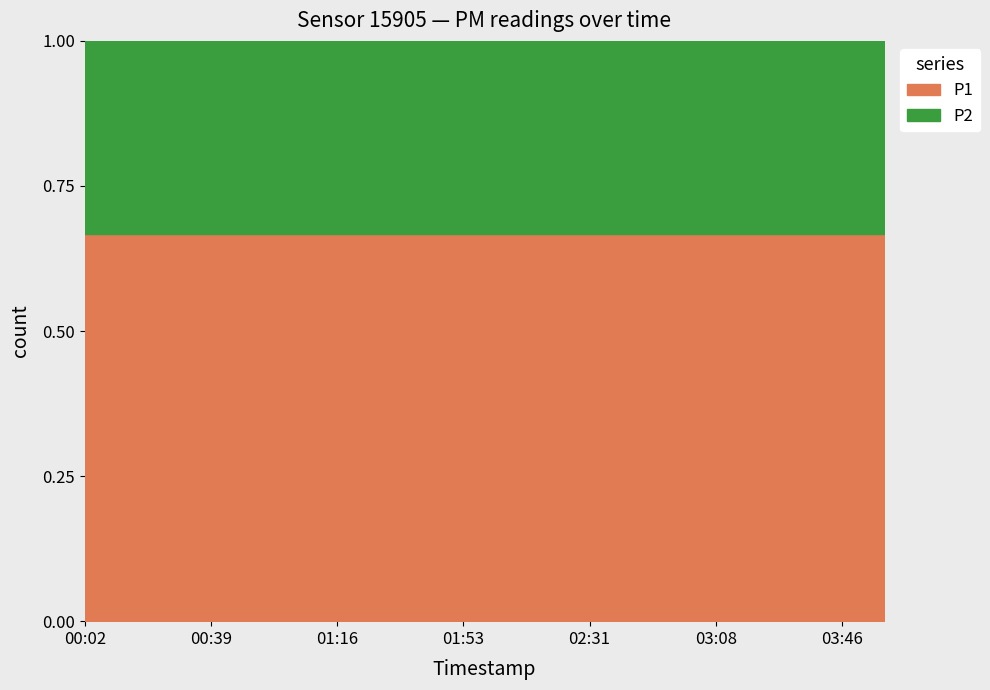

The P1 series shows 1120.1 at 01:04. True or false?

False